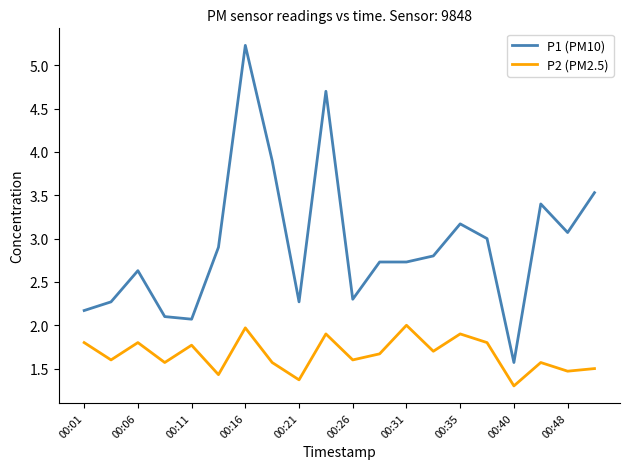

Which series has the largest range (max minus min)?

P1 (PM10)